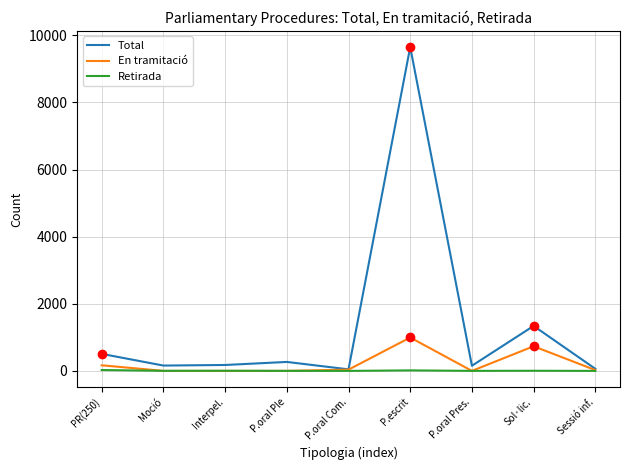

At which category is the sum across all series the highest?

P.escrit